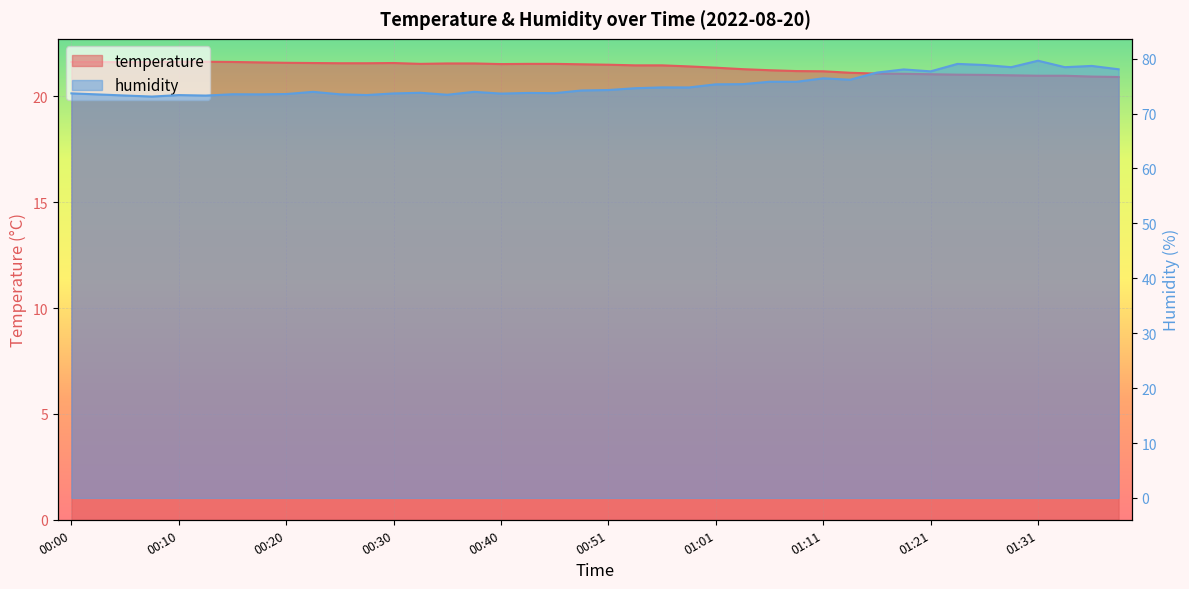

The value of temperature at 00:00 is 8.0. True or false?

False